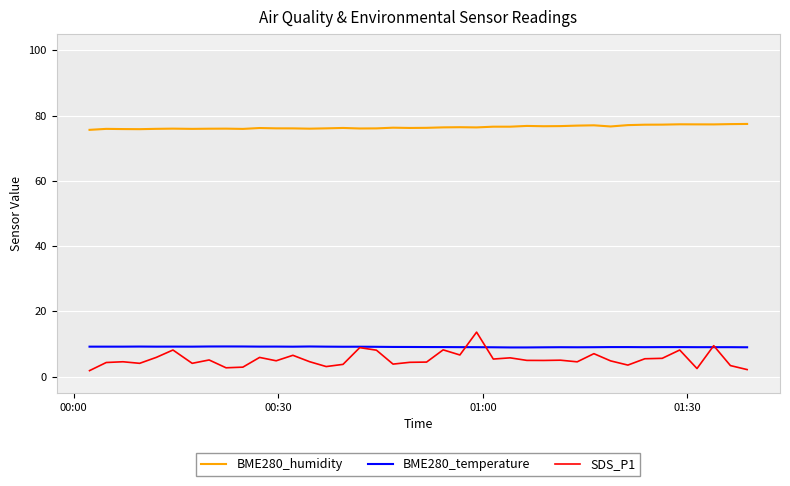

Which series has the widest spread of values?

SDS_P1